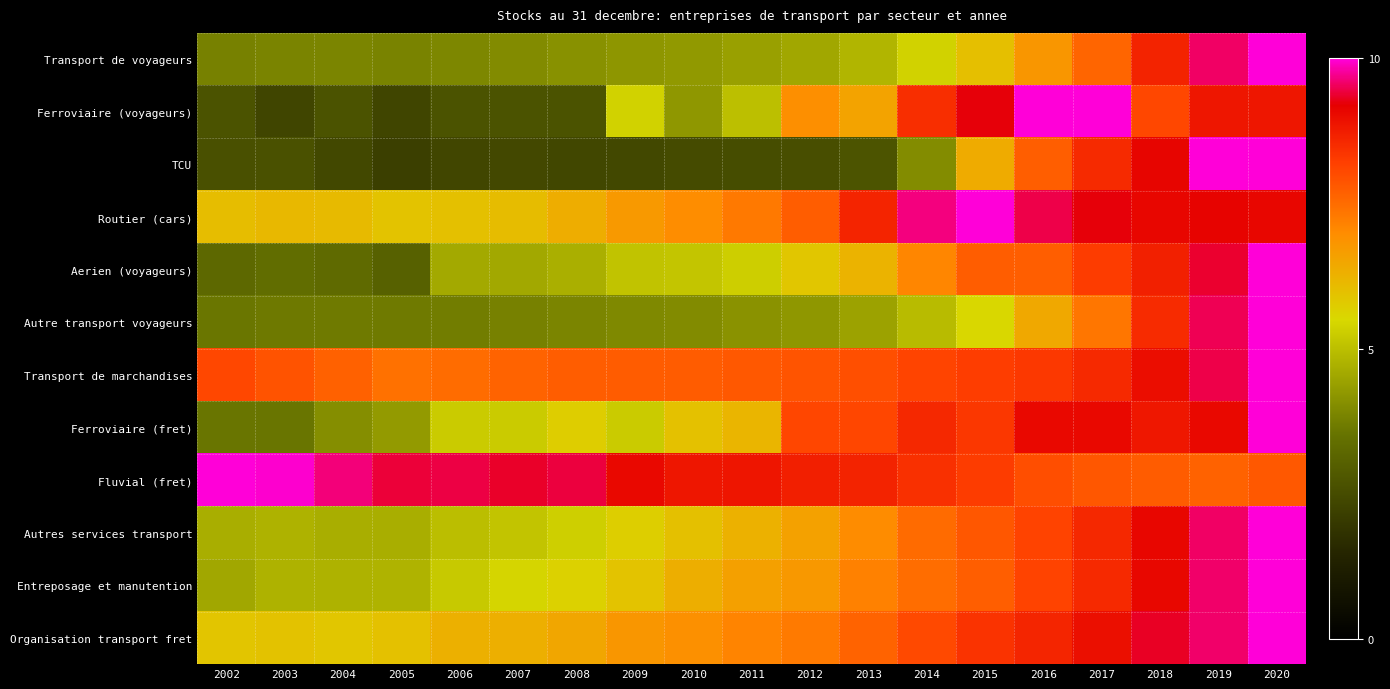

What is the total value across all series at 2007?

62.6